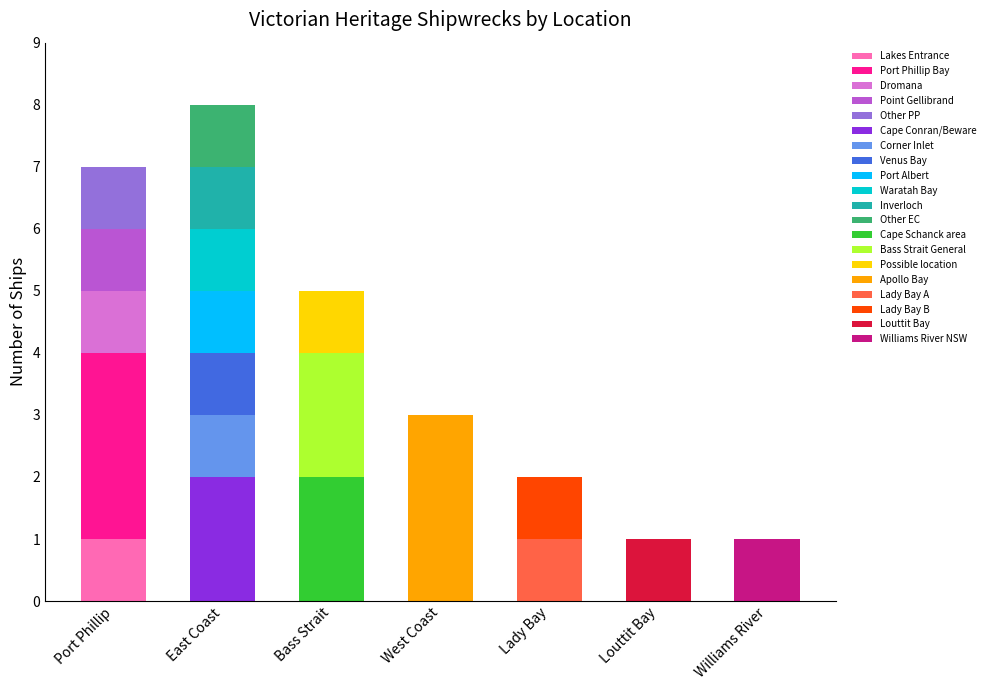

Which category has the highest value in the Lakes Entrance series?

Port Phillip